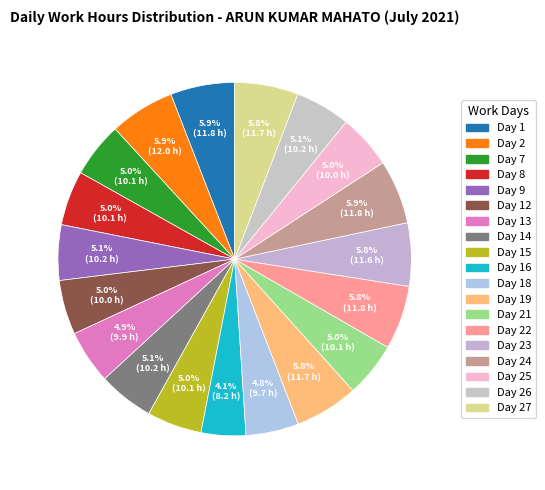

Which category has the biggest portion of the pie?

Day 2